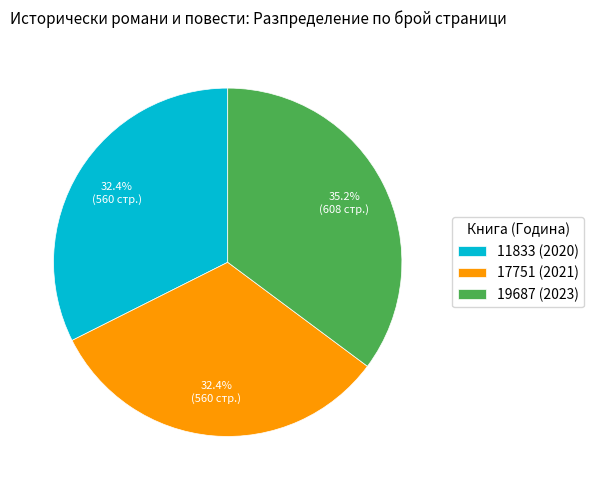

Is it true that 19687 (2023) is 46% of the pie?

False